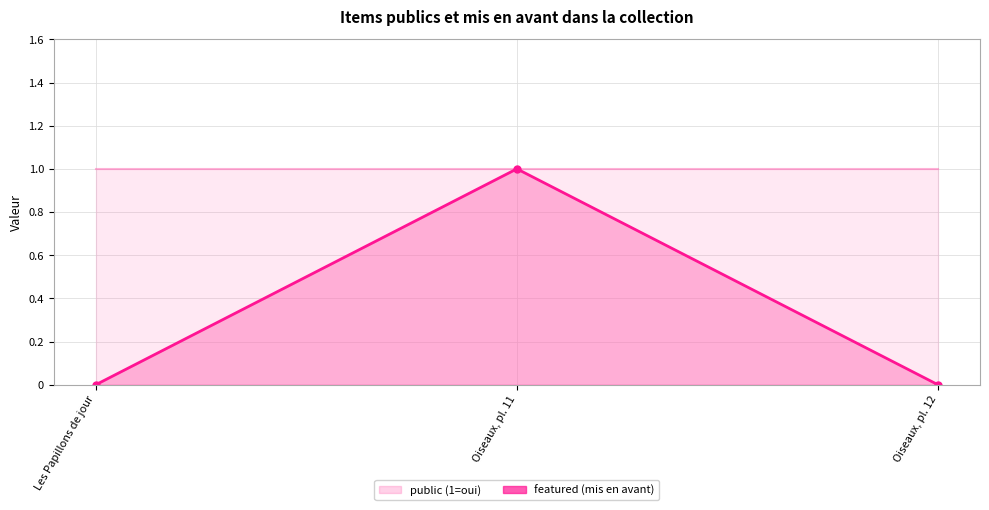

What is the label of the 3rd point from the left?

Oiseaux, pl. 12